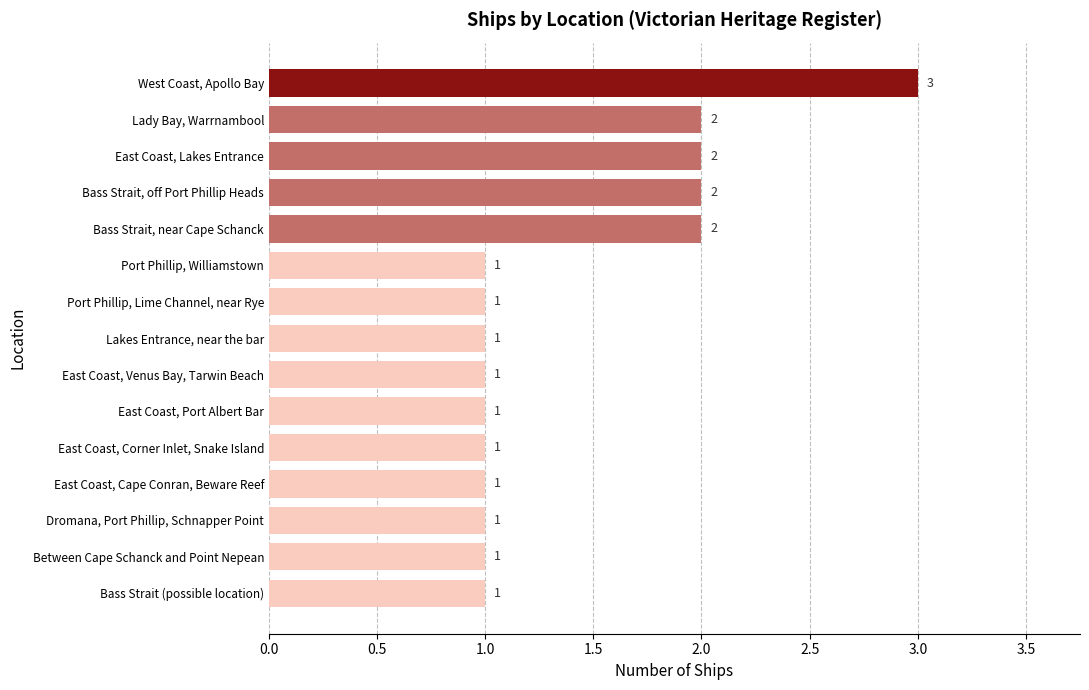

Approximately how many times larger is the value at Lady Bay, Warrnambool compared to Bass Strait, near Cape Schanck?

1.0